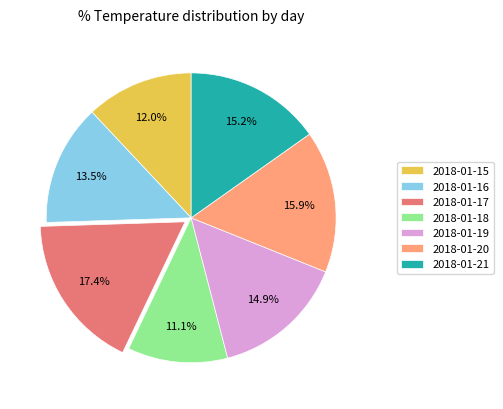

True or false: 2018-01-18 accounts for 11% of the total.

True